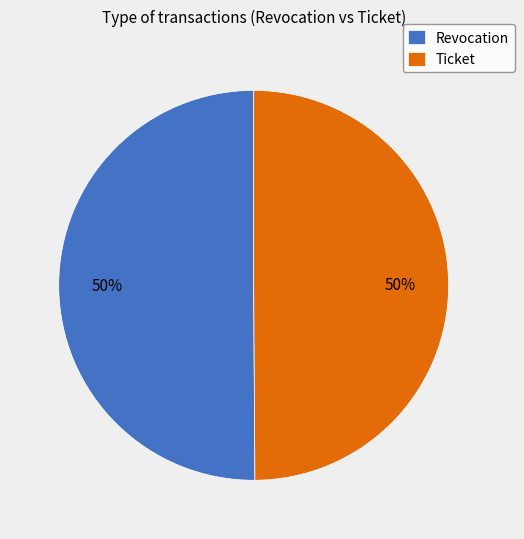

How many slices are in this pie chart?

2